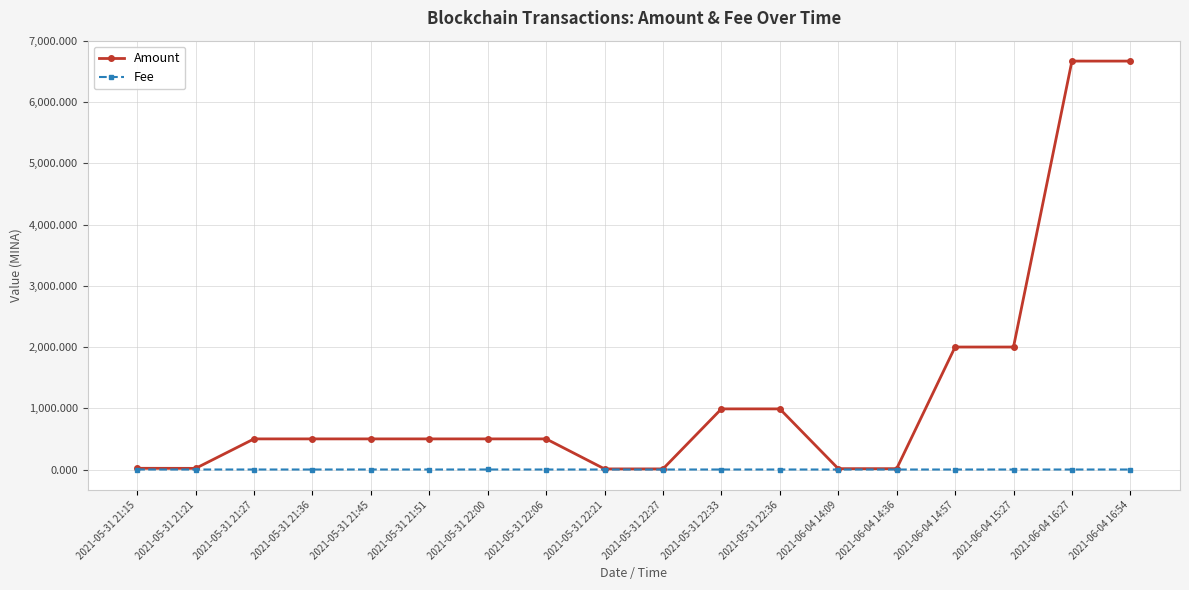

What is the sum of all Amount values?

22404.3